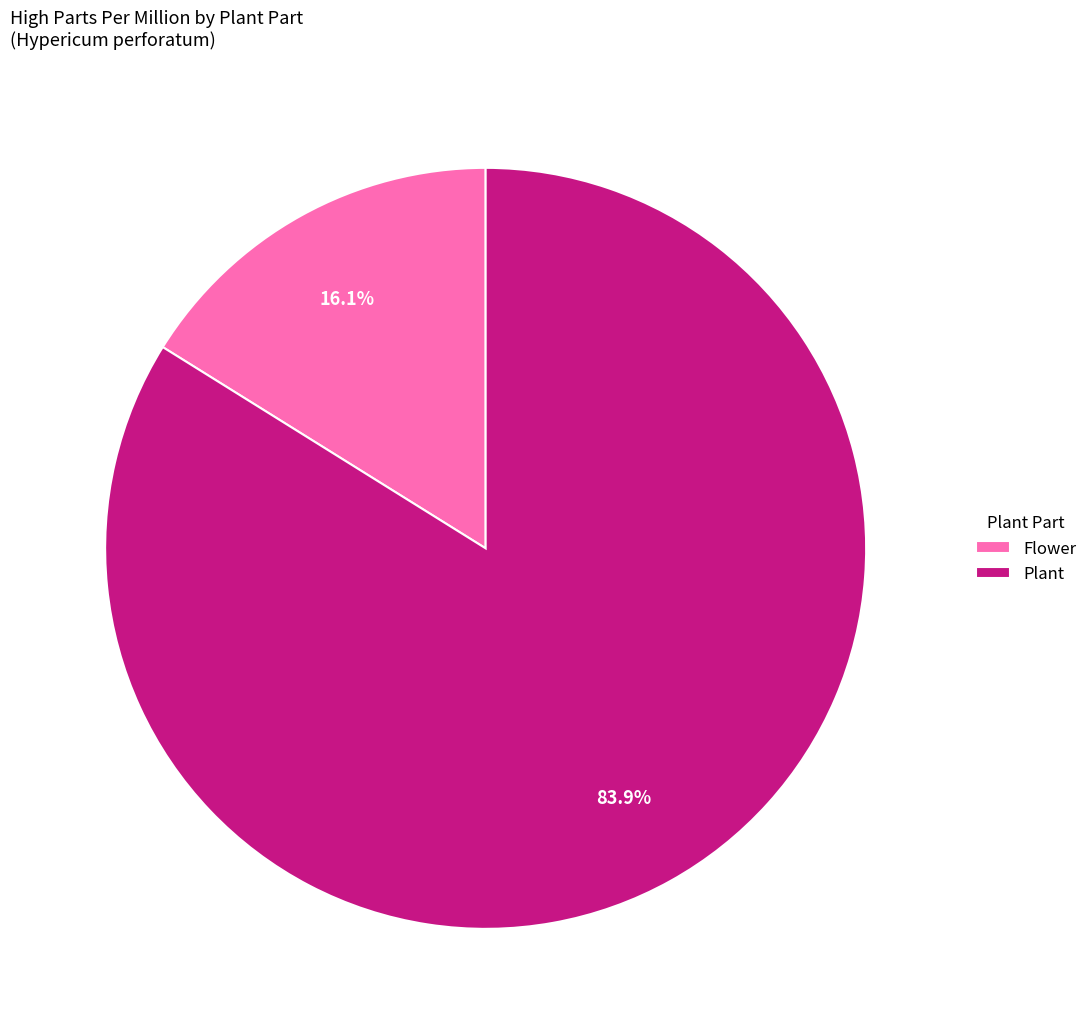

What is the smallest slice in the pie chart?

Flower